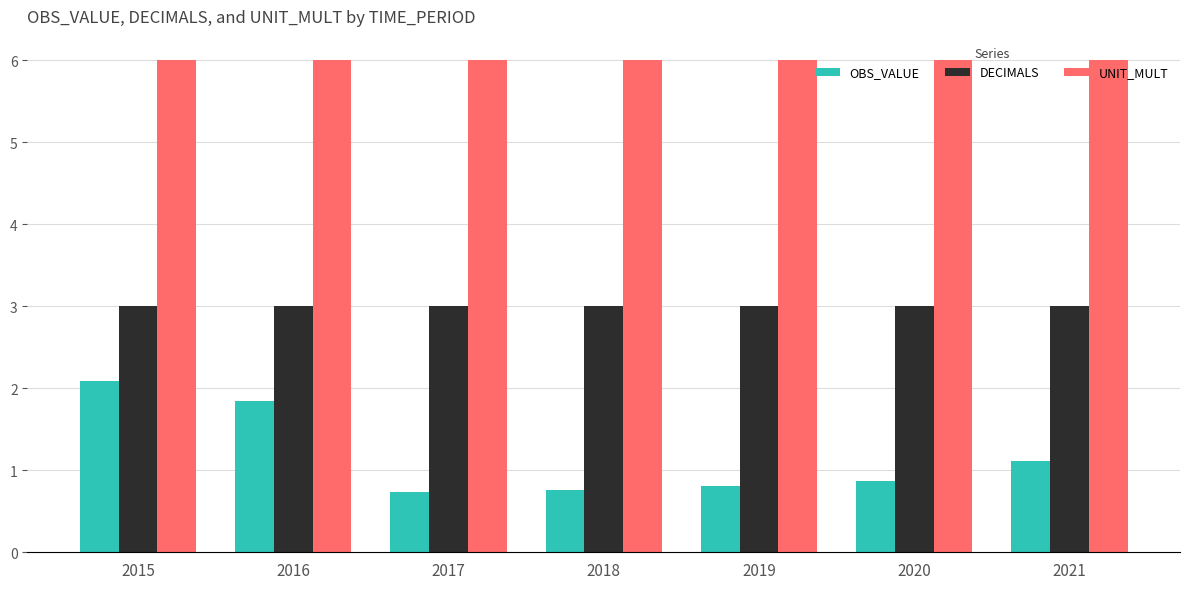

How many bars are there in total?

21